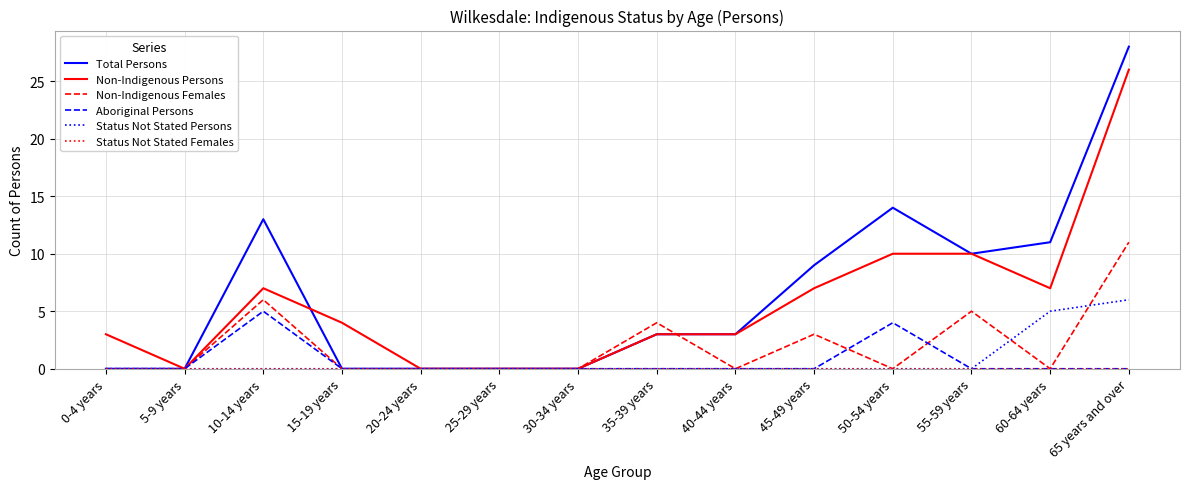

The value of Total Persons at 40-44 years is 3. True or false?

True